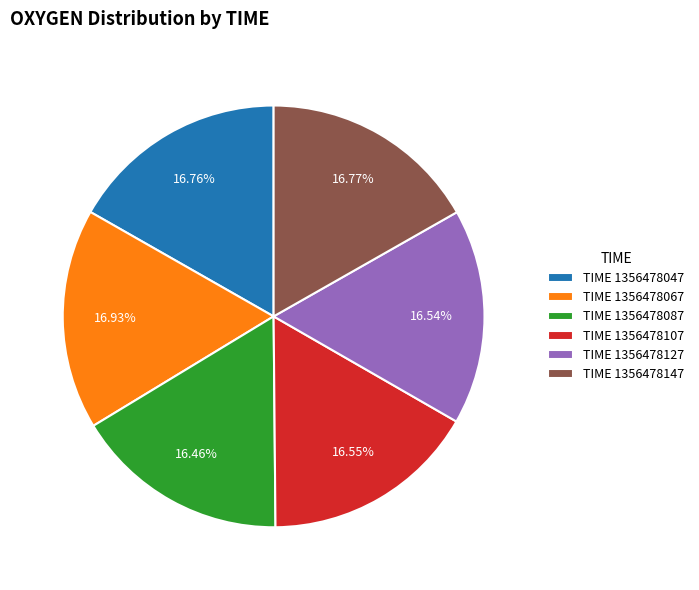

Approximately how many times larger is the value at TIME 1356478047 compared to TIME 1356478147?

1.0